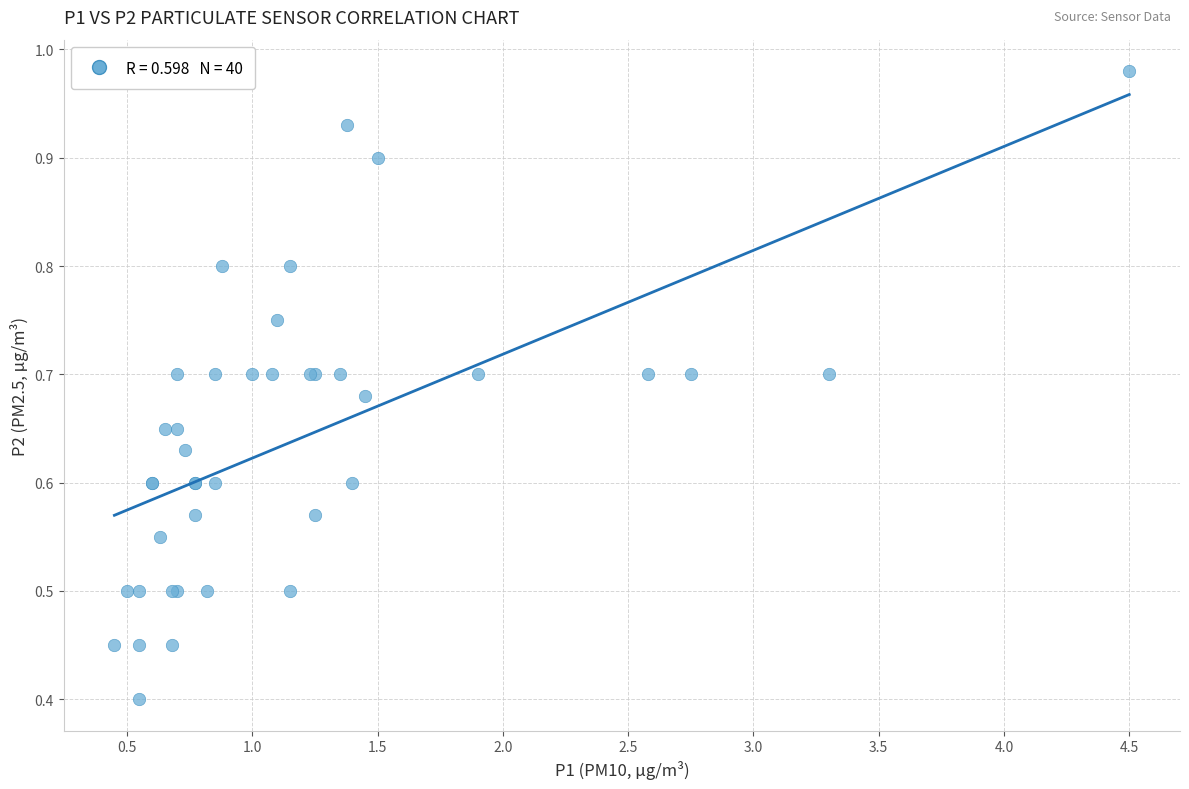

What Y value in the scatter plot is closest to 0?

0.4